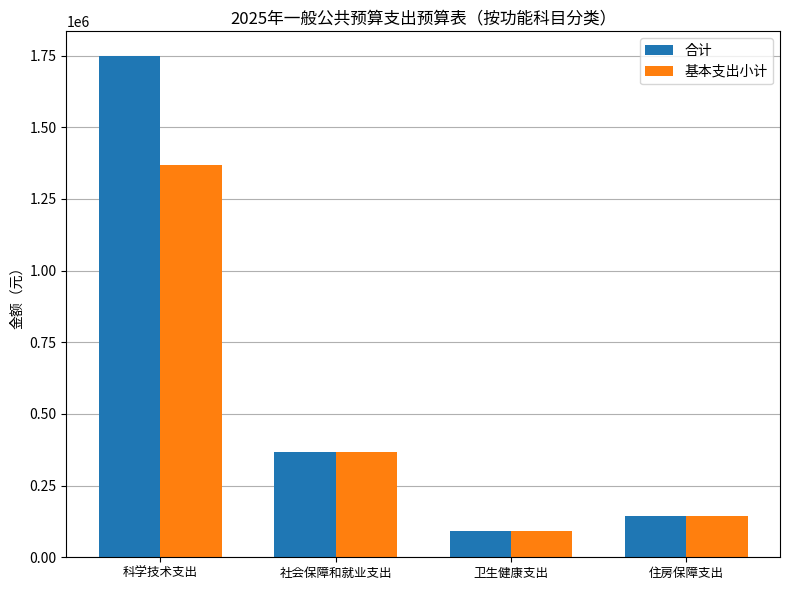

What are all the series names shown in the legend?

合计, 基本支出小计